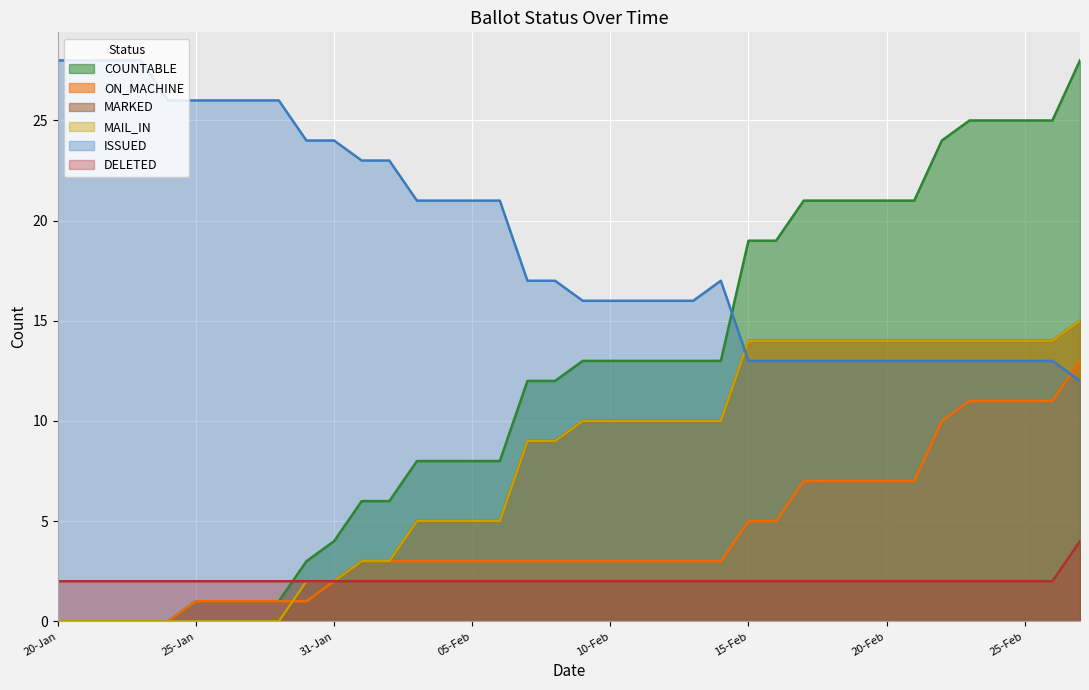

What is the highest value of the DELETED series?

4